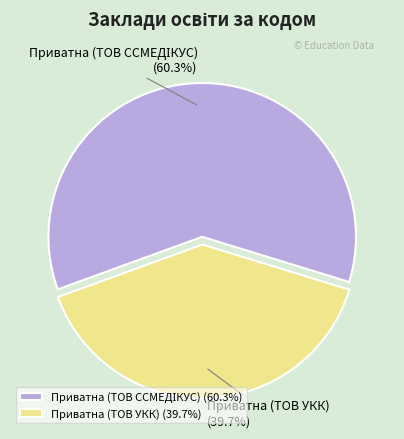

Count the number of slices in the pie.

2